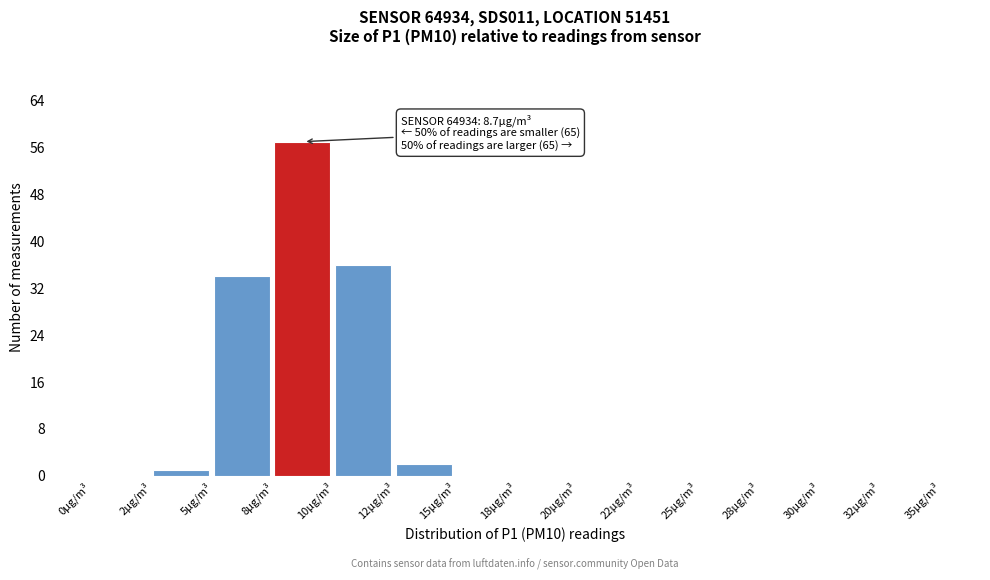

Reading left to right, extract all data points from this chart.

0µg/m³=0	2µg/m³=1	5µg/m³=34	8µg/m³=57	10µg/m³=36	12µg/m³=2	15µg/m³=0	18µg/m³=0	20µg/m³=0	22µg/m³=0	25µg/m³=0	28µg/m³=0	30µg/m³=0	32µg/m³=0